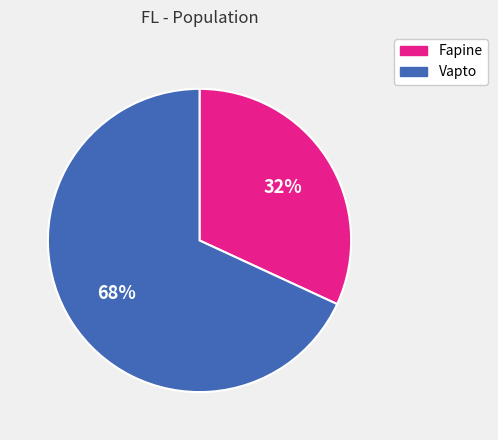

To the nearest percent, what is the difference between the Vapto and Fapine slice percentages?

36%